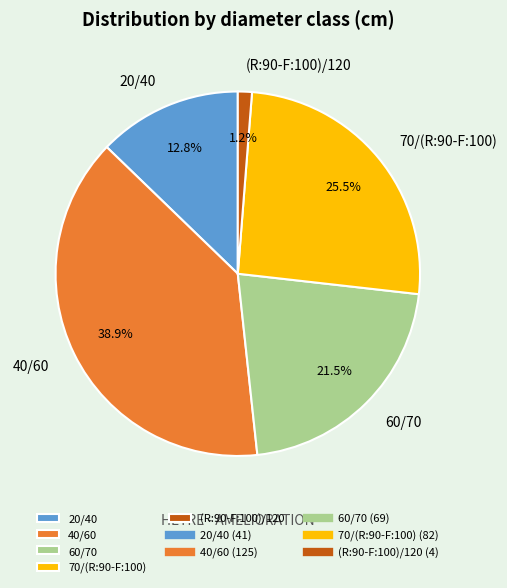

Between 40/60 and 20/40, which is larger?

40/60